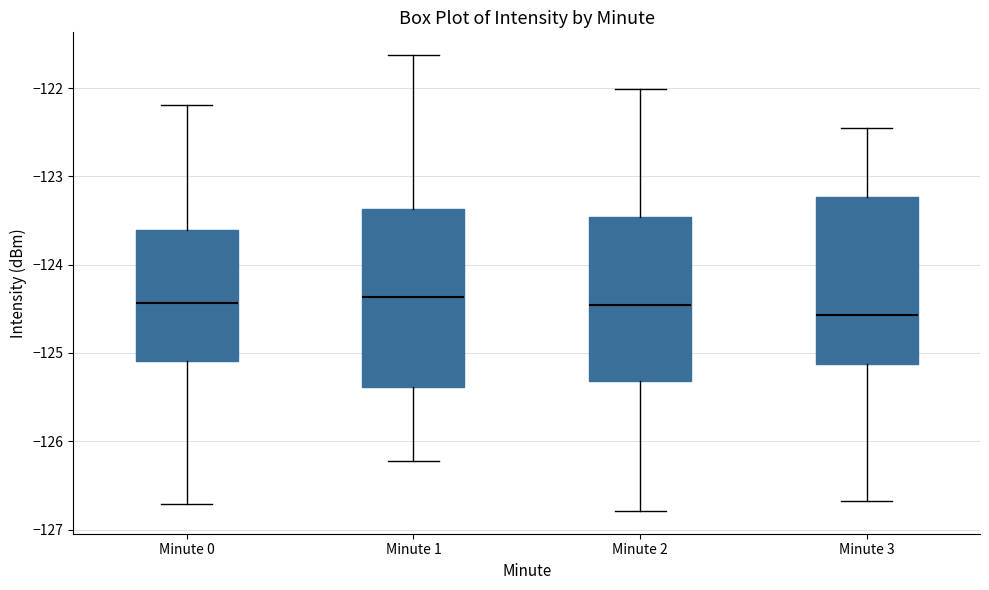

Reading left to right, read every box against the y-axis: the position of its median line, the range the box covers, and the ends of its whiskers. The values are not printed on the chart, so give them approximately, as read against the axis.

Minute 0: median -124.4, box -125.1 to -123.6, whiskers -126.7 to -122.2
Minute 1: median -124.4, box -125.4 to -123.4, whiskers -126.2 to -121.6
Minute 2: median -124.5, box -125.3 to -123.5, whiskers -126.8 to -122.0
Minute 3: median -124.6, box -125.1 to -123.2, whiskers -126.7 to -122.5